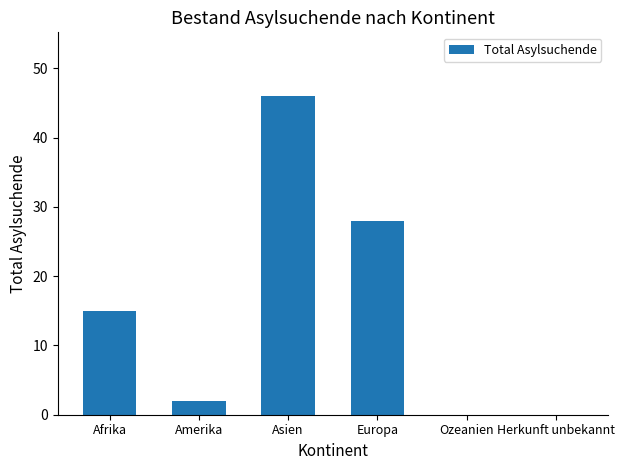

How many categories are shown in the chart?

6